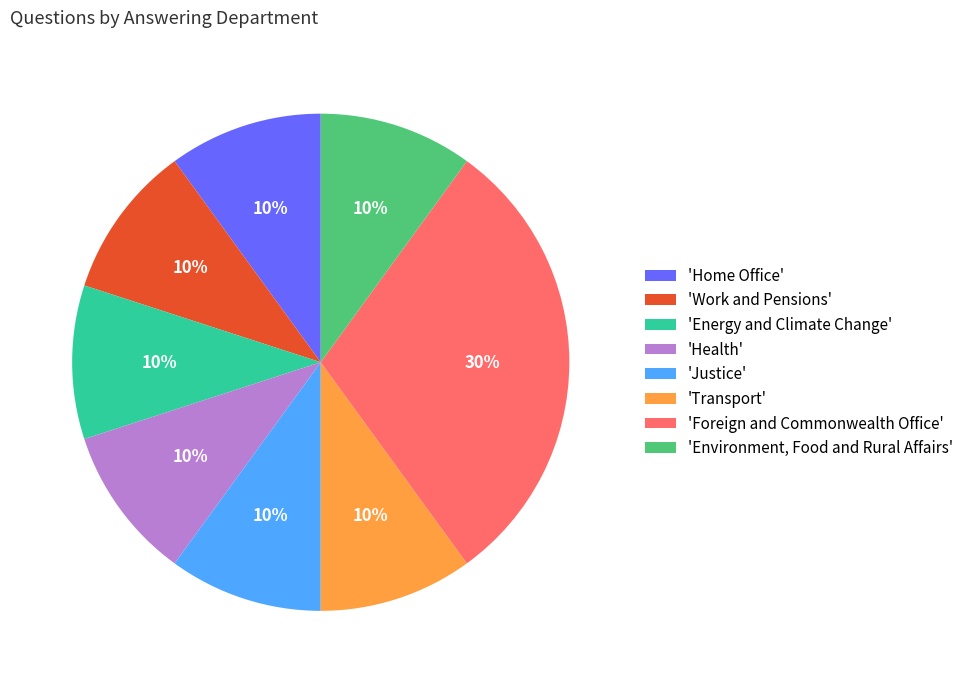

Which slice is the largest?

'Foreign and Commonwealth Office'